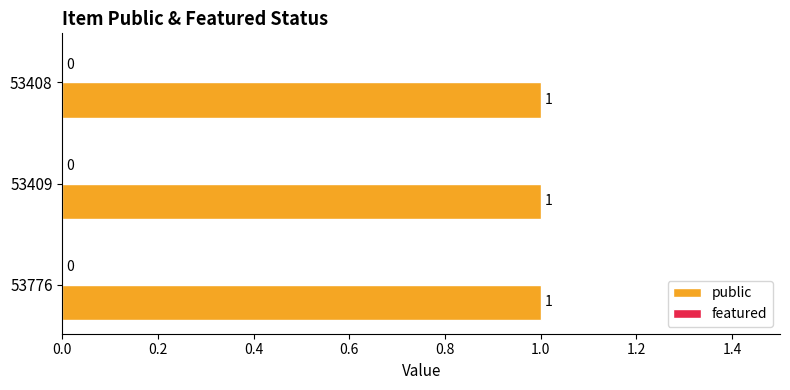

The public series shows 2 at 53776. True or false?

False